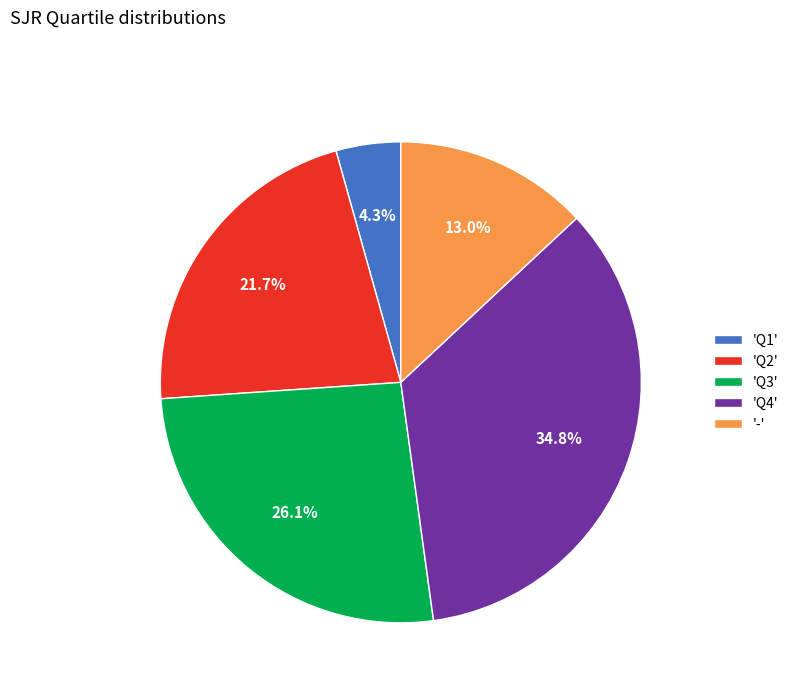

What percentage do 'Q1' and 'Q3' together represent?

30.4%